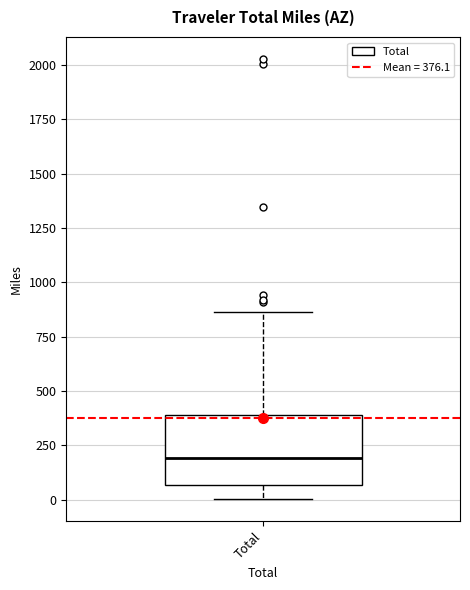

Transcribe this box plot: give where the median line is, the range the box spans, and where the two whiskers end, as read against the y-axis. The values are not printed on the chart, so give them approximately, as read against the axis.

median 200, box 50 to 400, whiskers 0 to 850